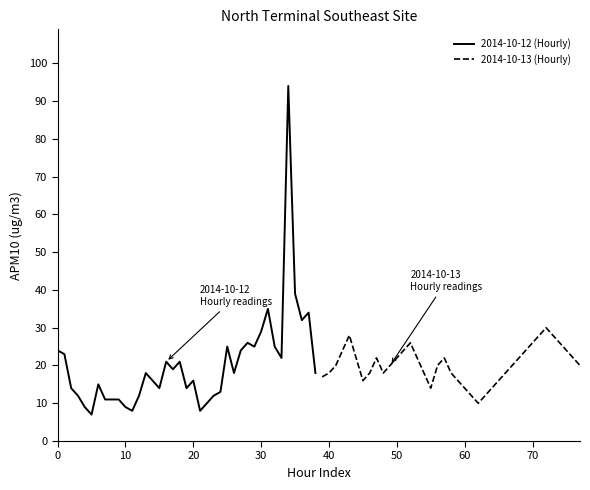

How many values in the 2014-10-12 (Hourly) series are below 18?

19